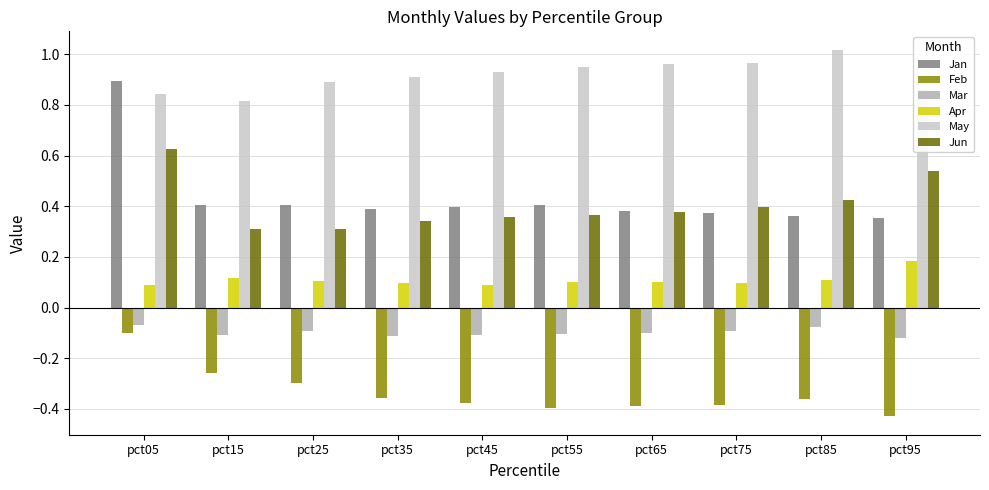

The Feb series shows -0.5 at pct35. True or false?

False